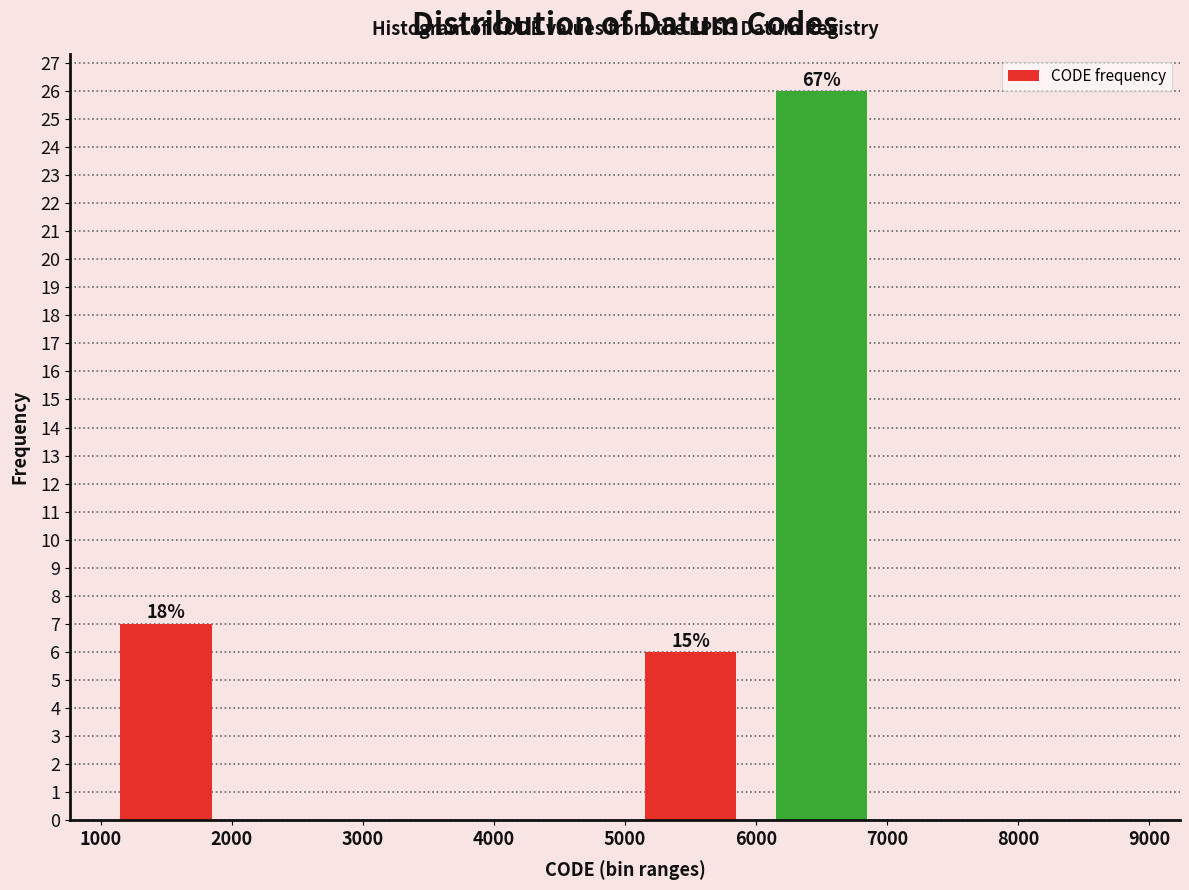

Over which range of the x-axis is the bar tallest?

6000 to 7000